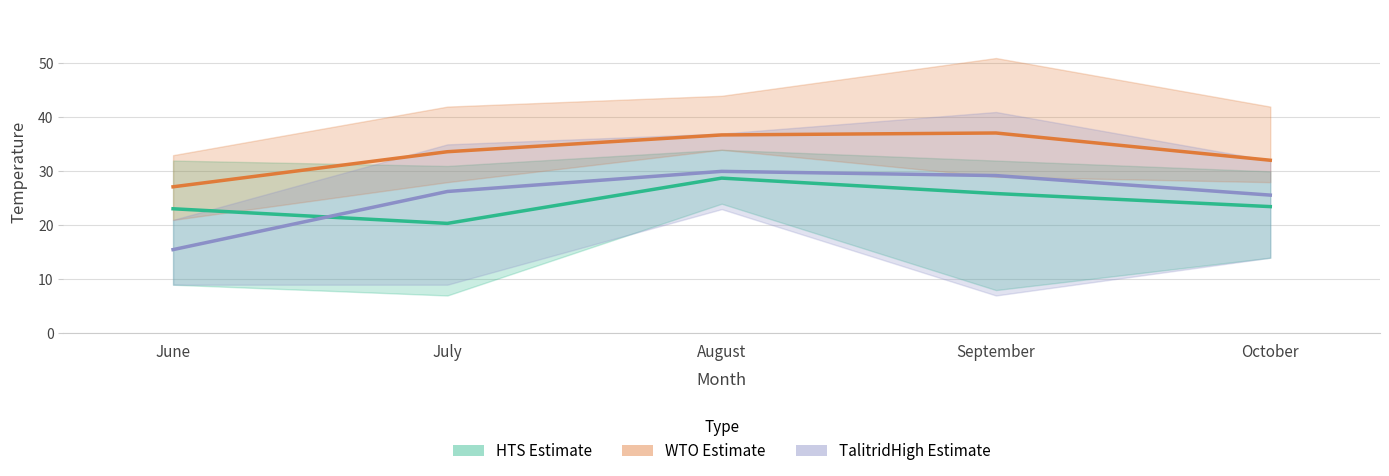

Does the chart display data point markers on the line(s)?

No